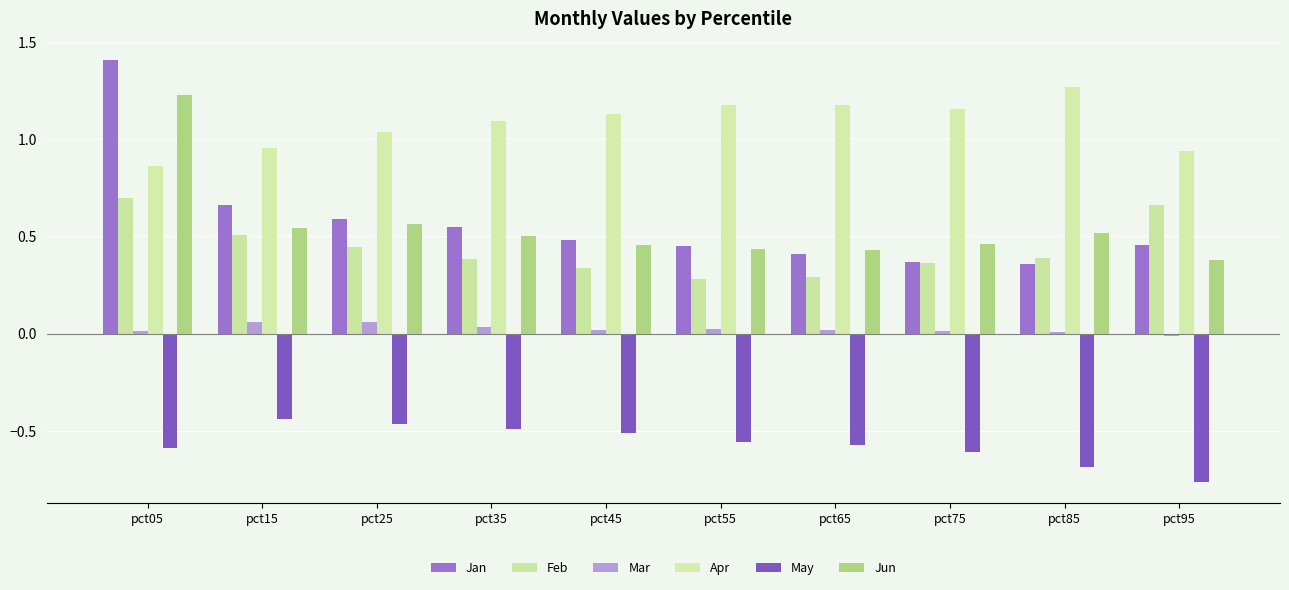

At pct15, list the series in order from largest to smallest.

Apr, Jan, Jun, Feb, Mar, May